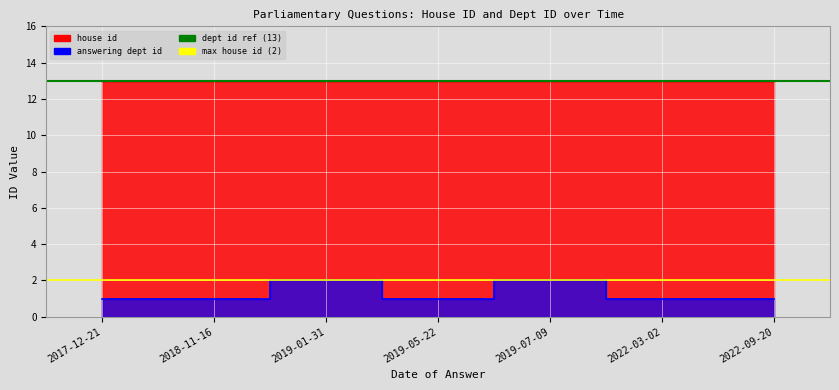

What is the sum of all answering dept id ref (13) values?

26